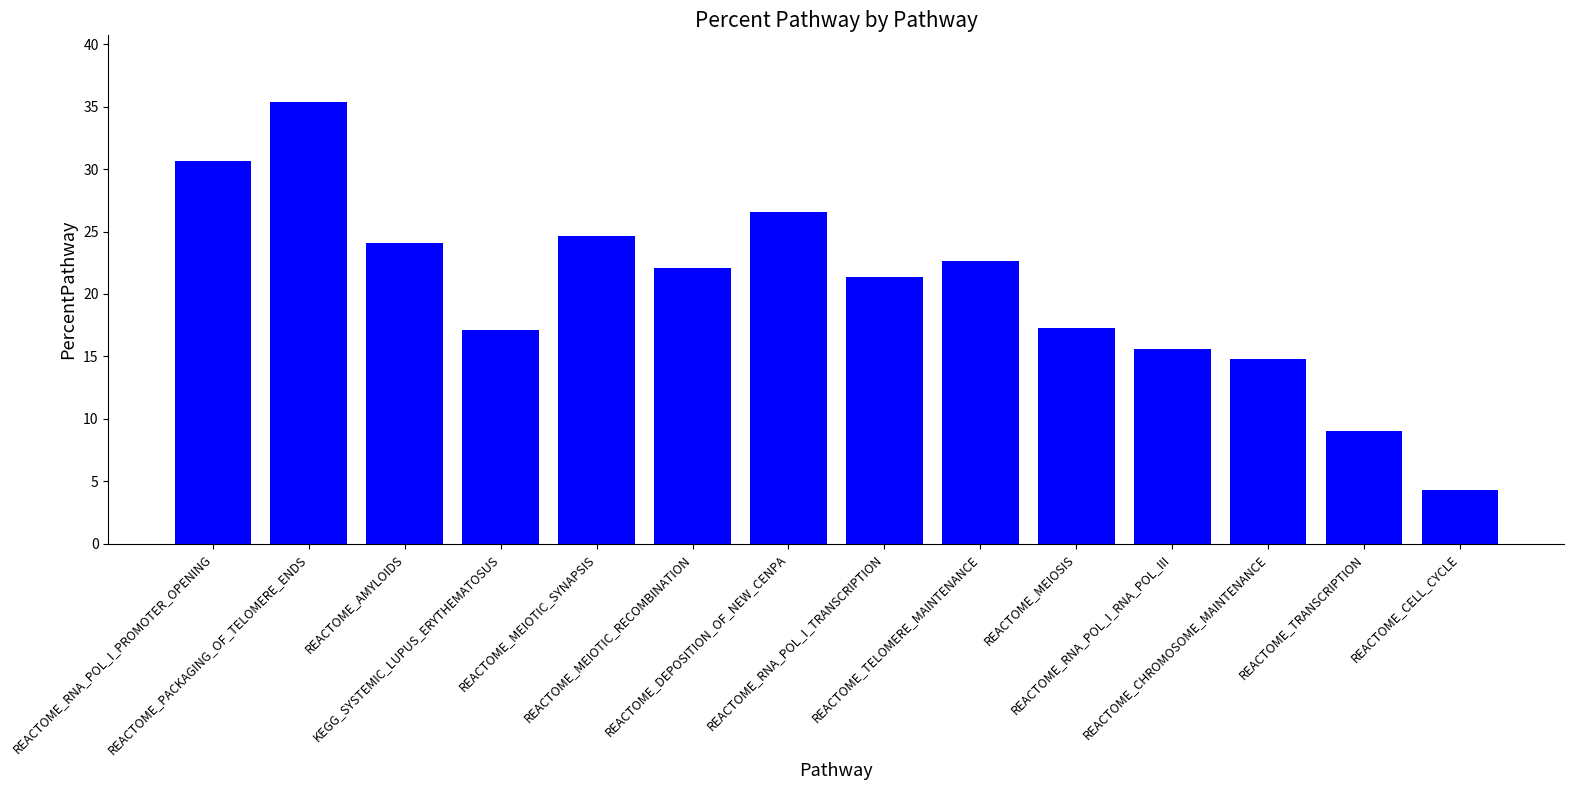

Read the value at REACTOME_MEIOTIC_RECOMBINATION.

22.1